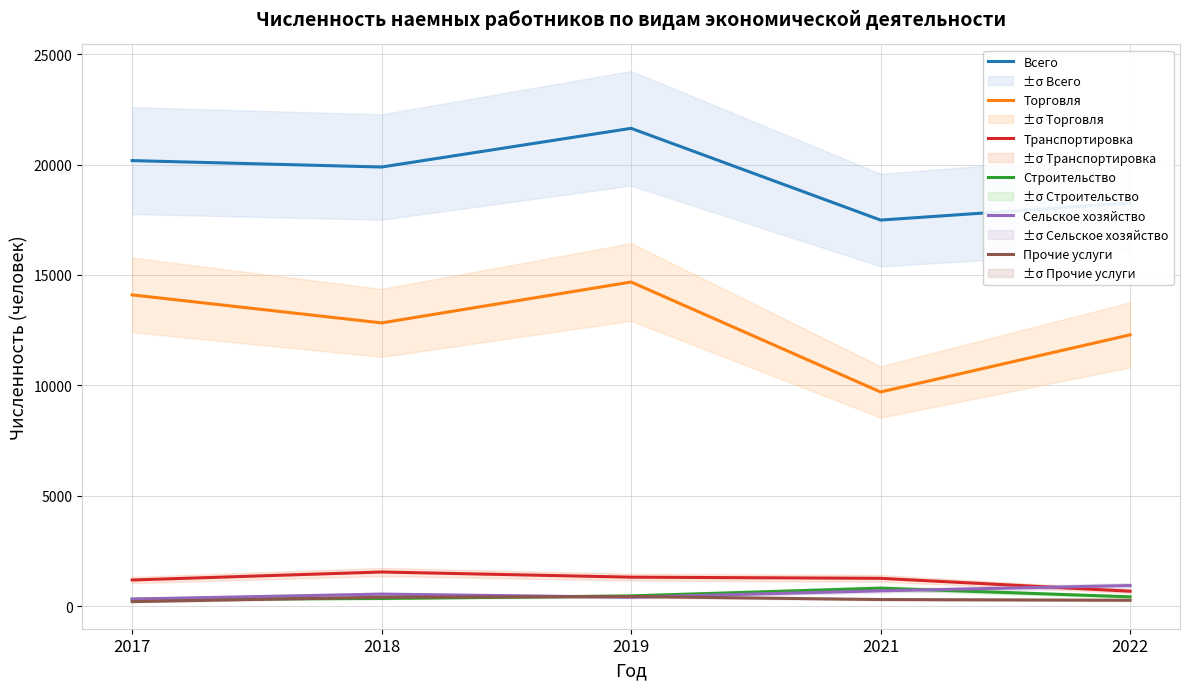

Rank the categories by Строительство value from highest to lowest.

2021, 2019, 2022, 2018, 2017